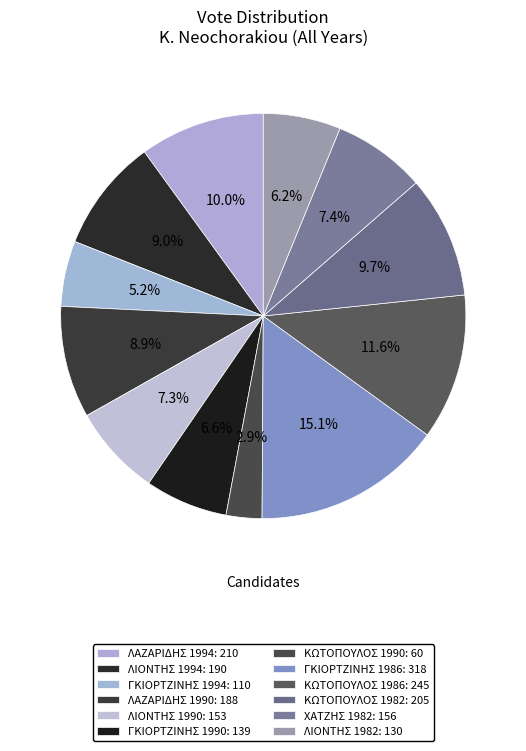

Does ΛΑΖΑΡΙΔΗΣ 1994 represent more than half of the total?

No